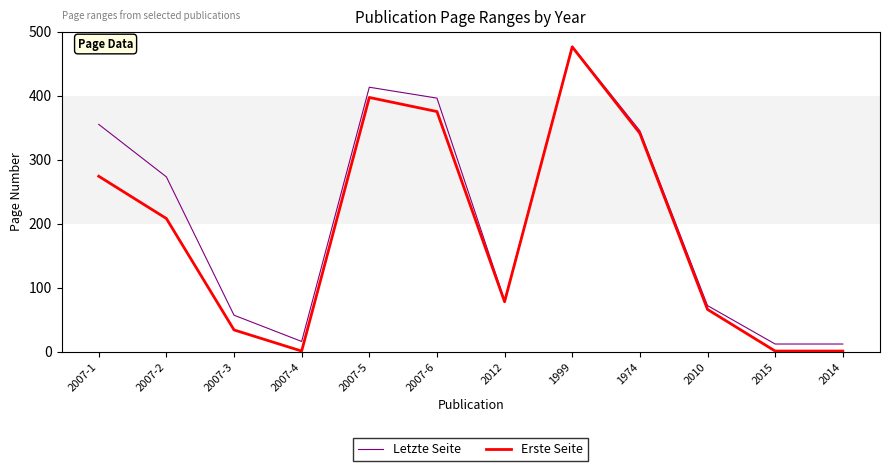

What is the approximate value of Erste Seite at 2007-4?

1